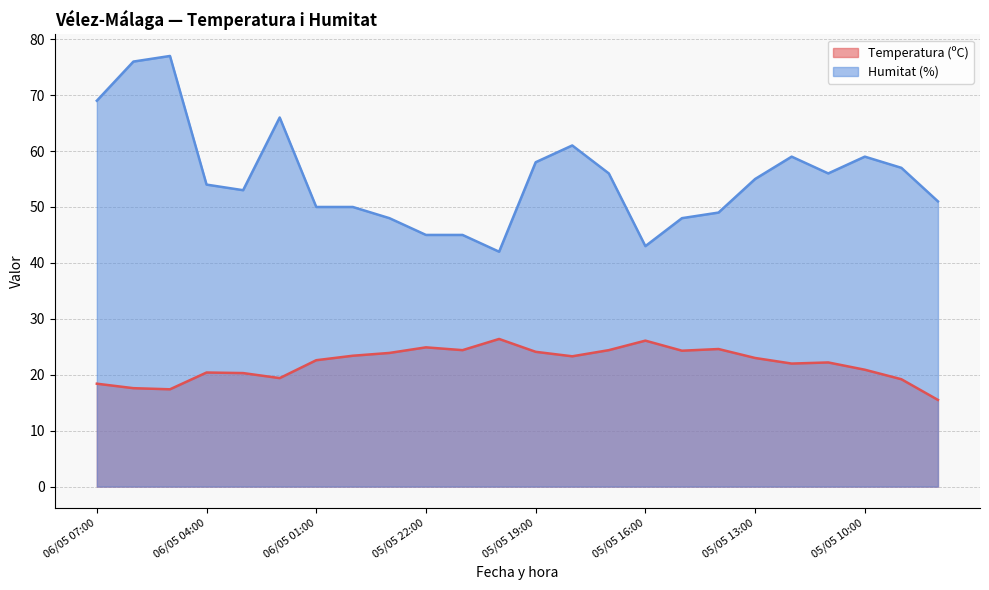

Rank the categories by Temperatura (ºC) value from lowest to highest.

05/05 08:00, 06/05 05:00, 06/05 06:00, 06/05 07:00, 05/05 09:00, 06/05 02:00, 06/05 03:00, 06/05 04:00, 05/05 10:00, 05/05 12:00, 05/05 11:00, 06/05 01:00, 05/05 13:00, 05/05 18:00, 06/05 00:00, 05/05 23:00, 05/05 19:00, 05/05 15:00, 05/05 21:00, 05/05 17:00, 05/05 14:00, 05/05 22:00, 05/05 16:00, 05/05 20:00